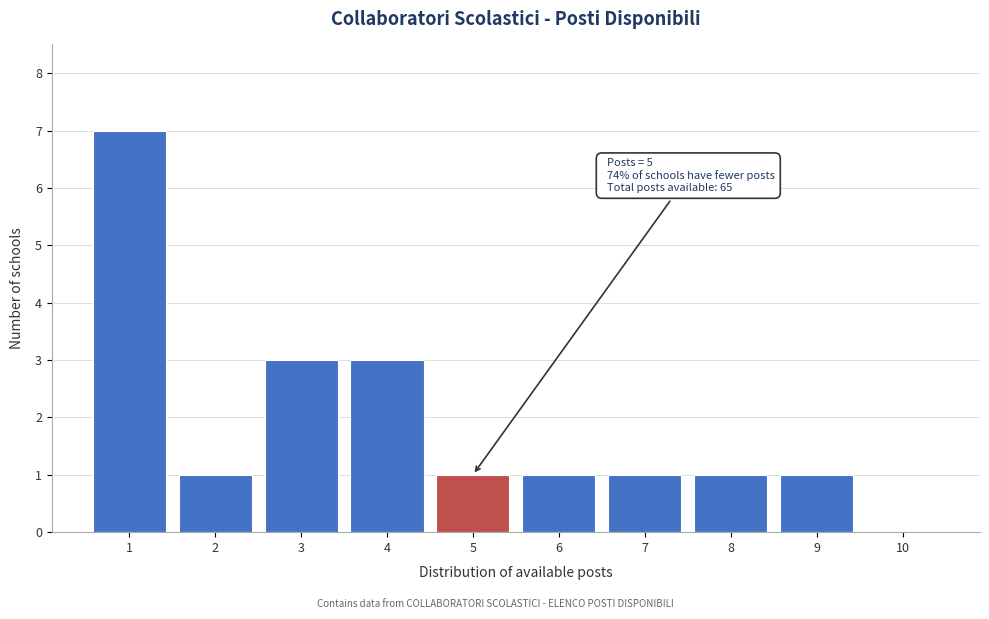

Over which range of the x-axis is the bar tallest?

0.5 to 1.5